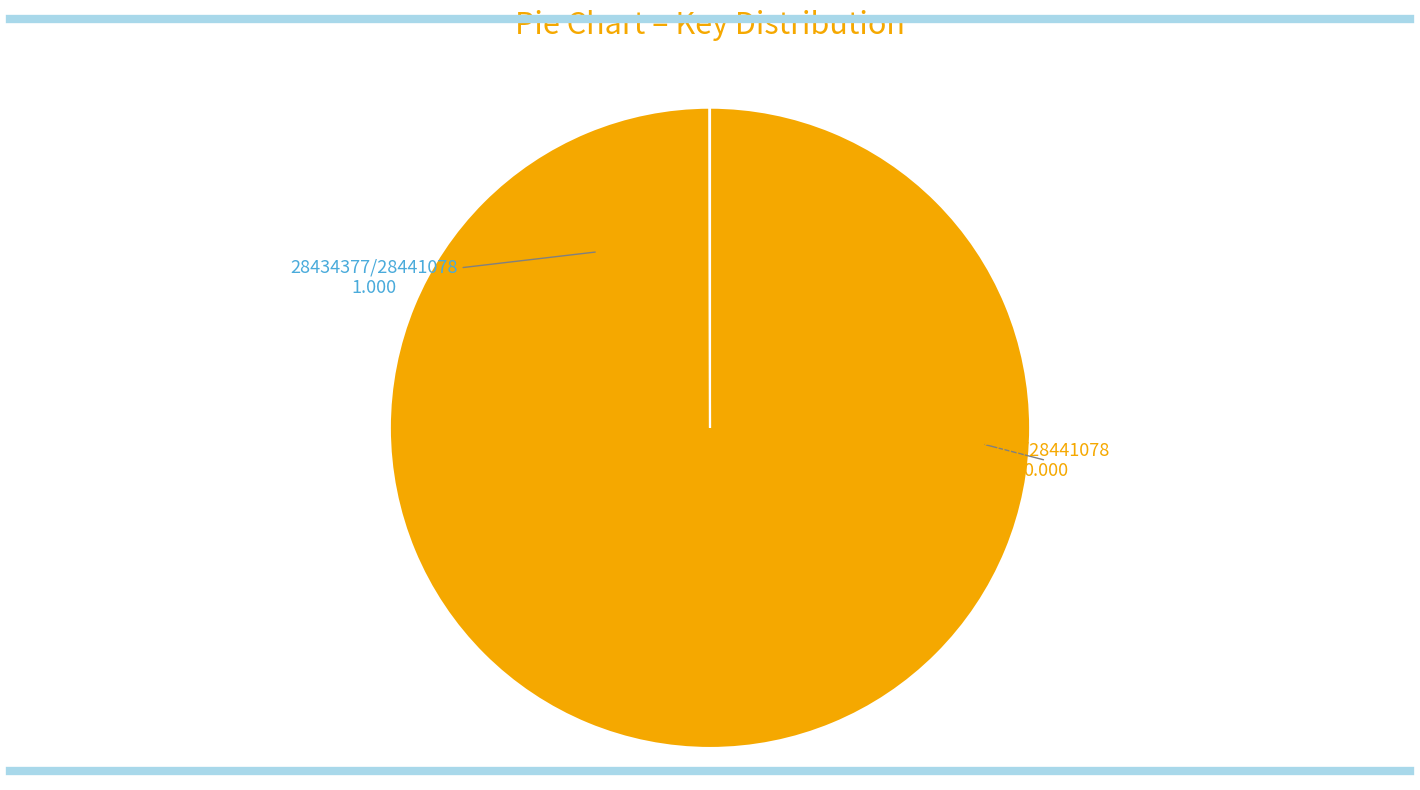

Is there any slice that represents more than half of the pie?

Yes